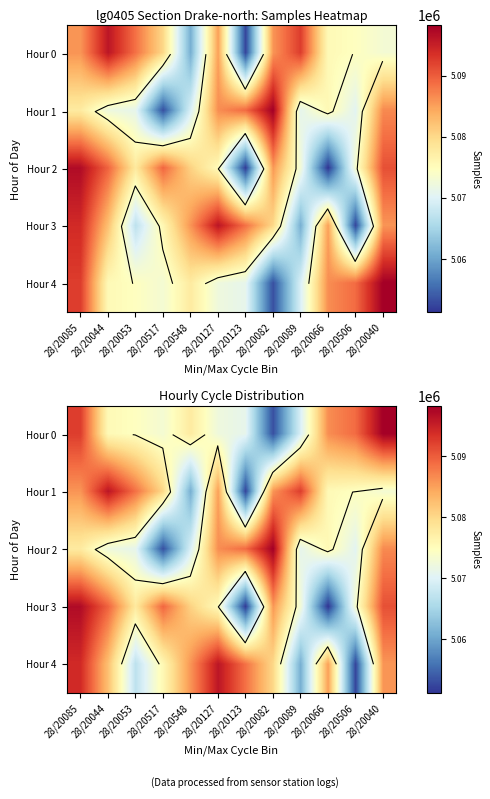

What is the minimum value shown in the chart?

5051235